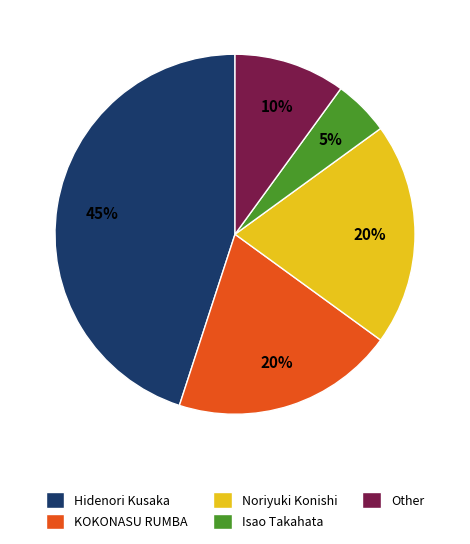

Approximately how many times larger is the value at KOKONASU RUMBA compared to Hidenori Kusaka?

0.4